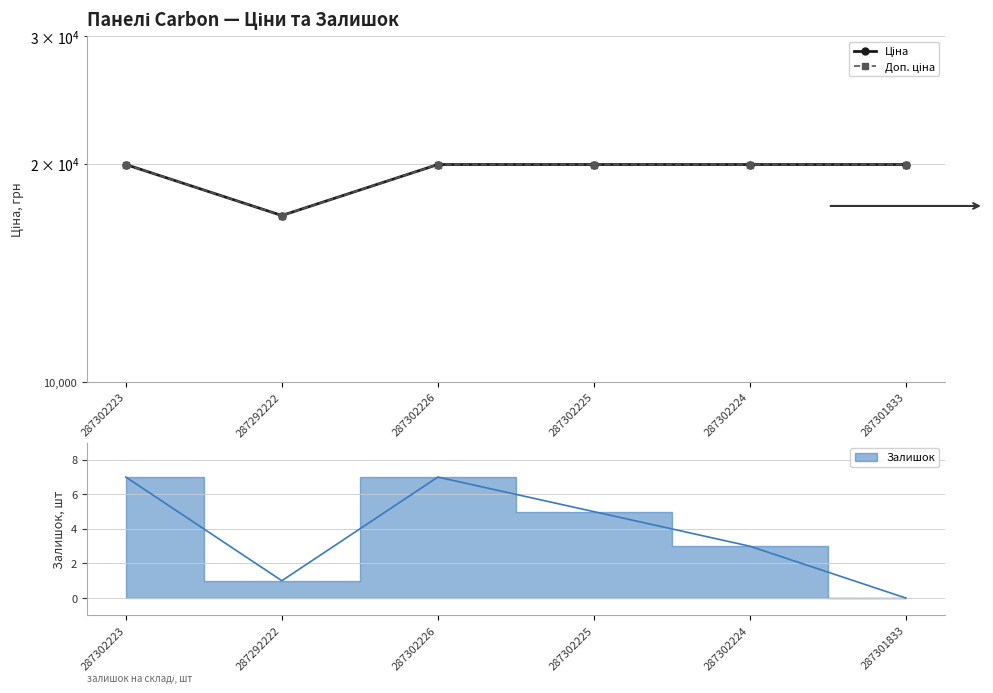

The value of Доп. ціна at 287302226 is 19964.2. True or false?

True